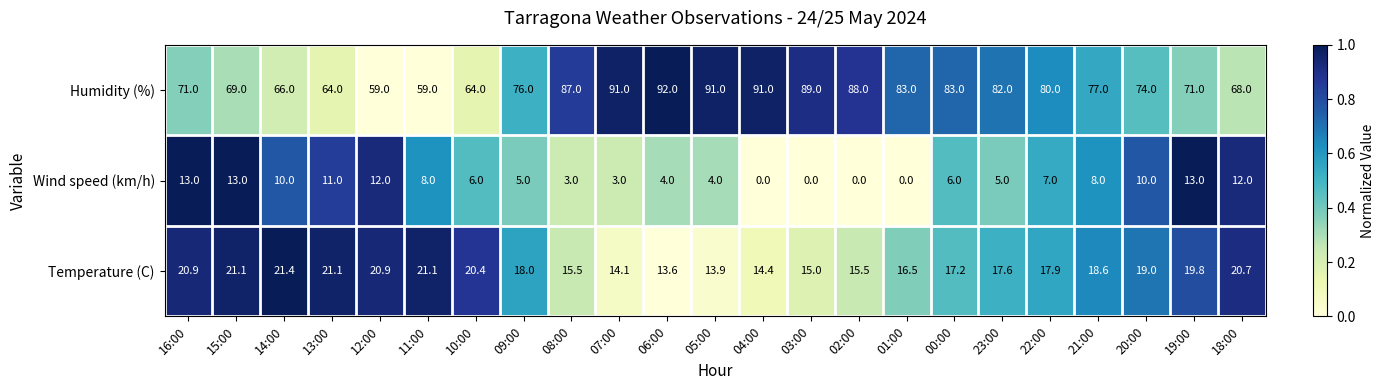

Where does the Temperature (C) series first go above 18?

16:00